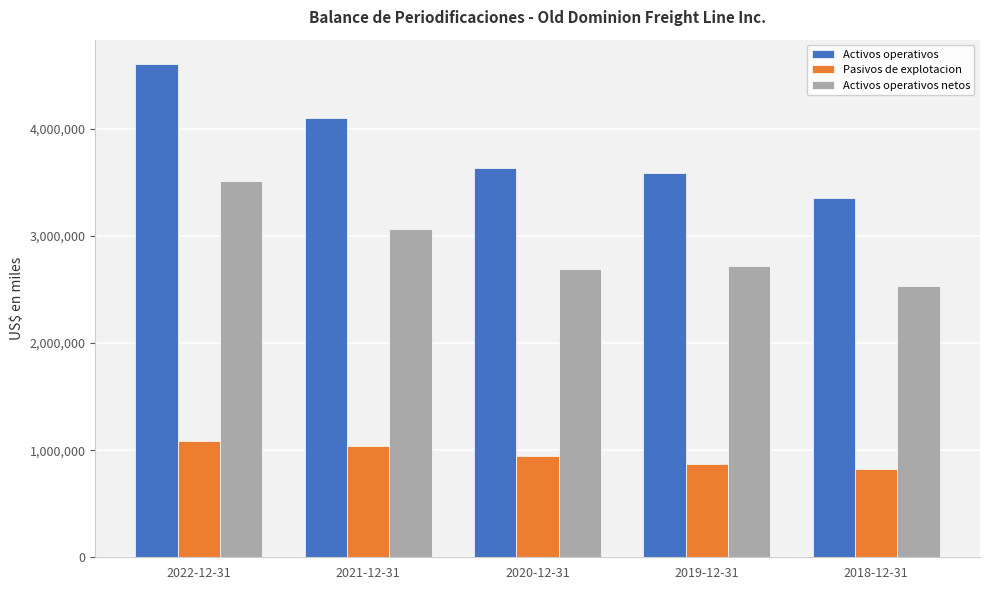

At 2022-12-31, list the series in order from smallest to largest.

Pasivos de explotacion, Activos operativos netos, Activos operativos